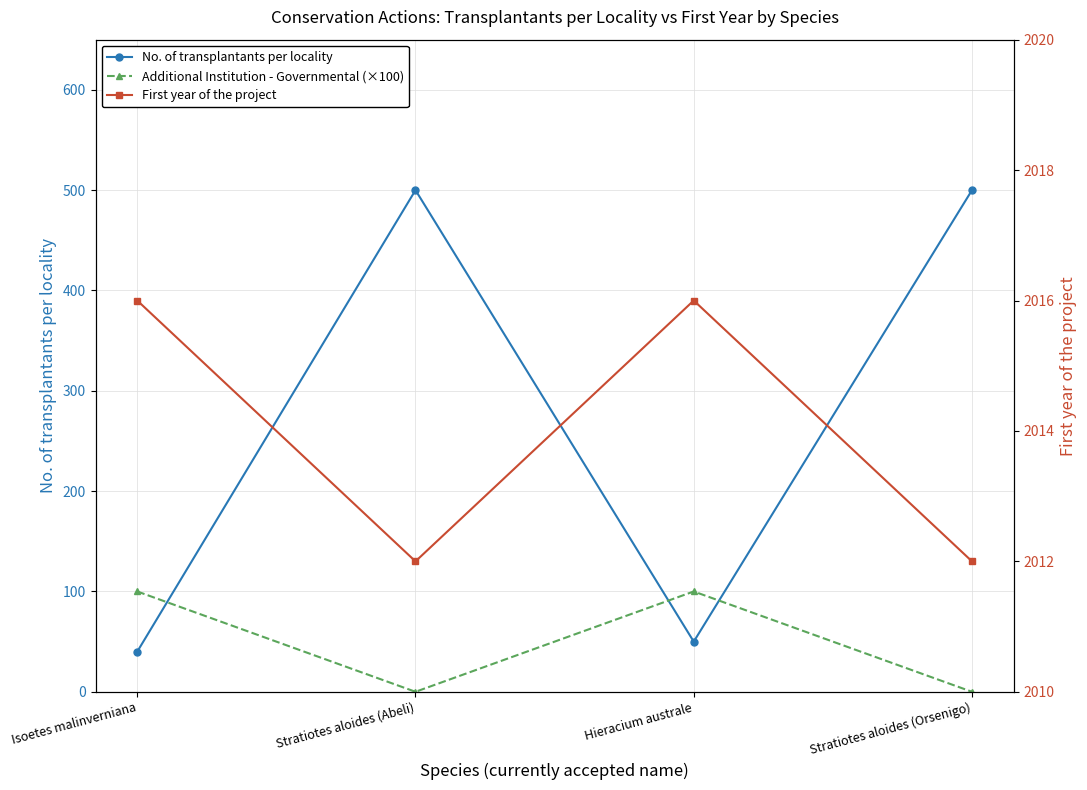

What is the spread (max minus min) of values at Stratiotes aloides (Abeli)?

2012